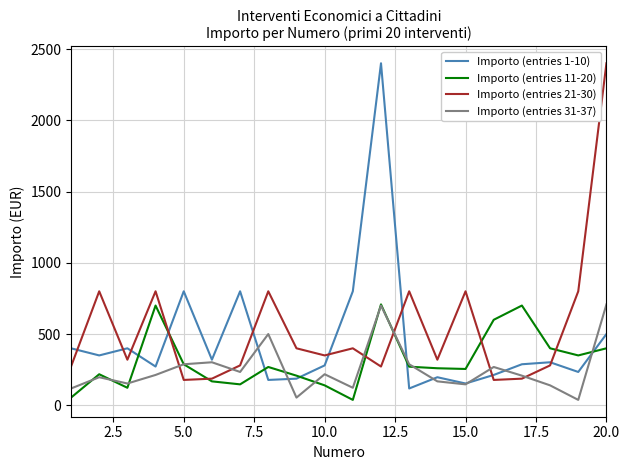

What is the maximum value shown in the chart?

2400